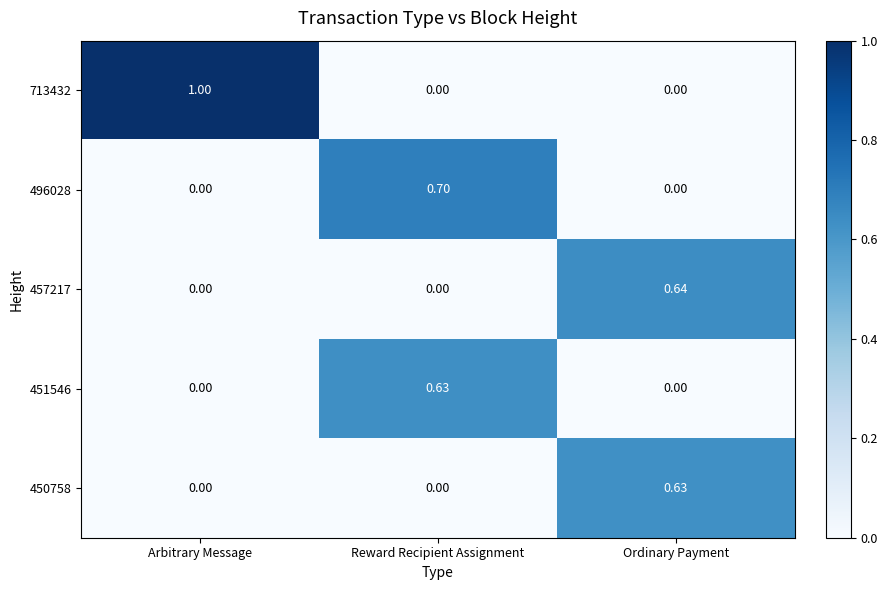

At which category is the sum across all series the highest?

Reward Recipient Assignment